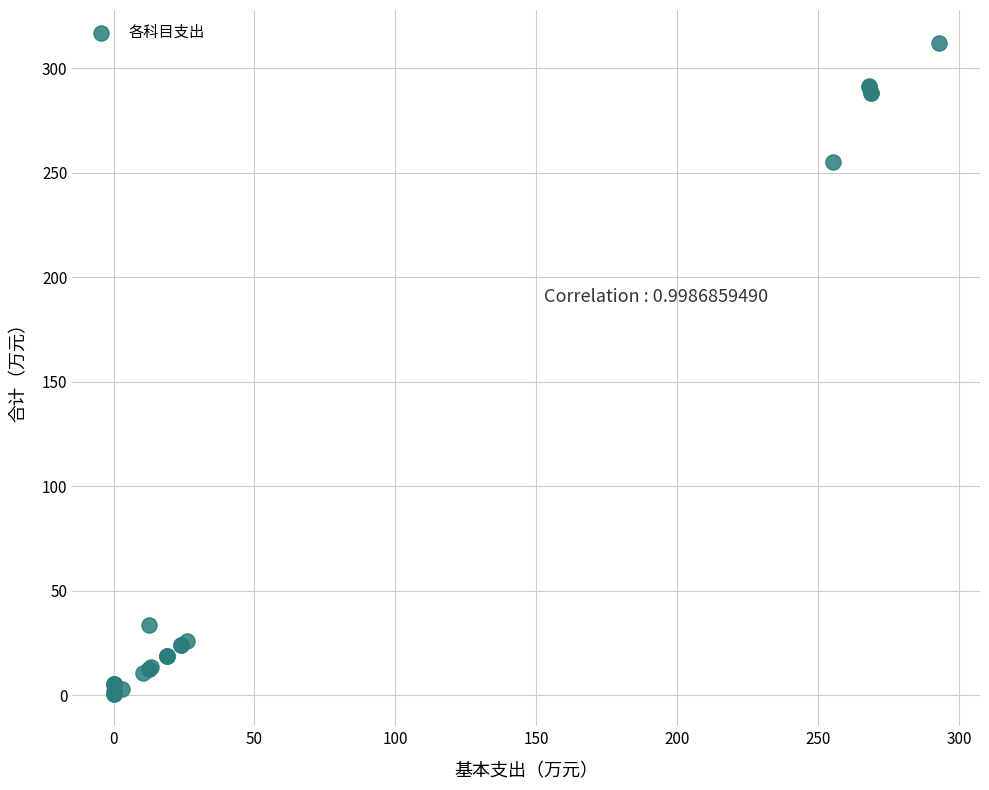

What Y value in the scatter plot is closest to 156?

255.3